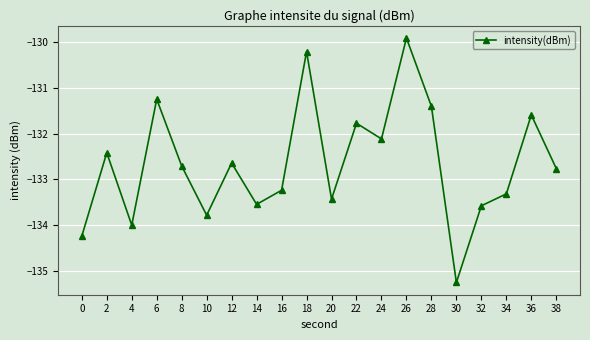

What is the minimum value shown in the chart?

-135.3